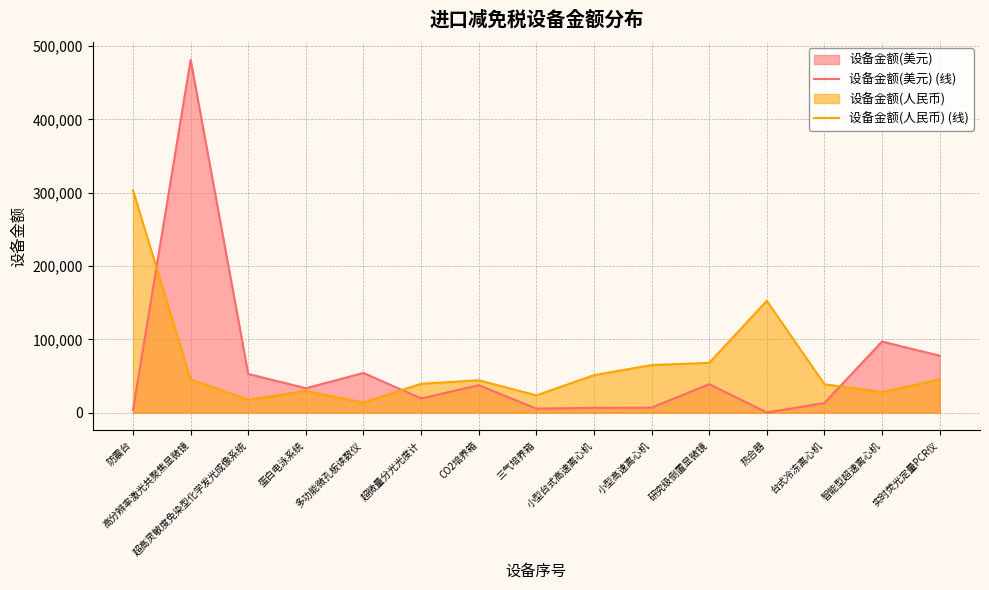

Where is 设备金额(美元) (线) nearest to the value 240848?

智能型超速离心机